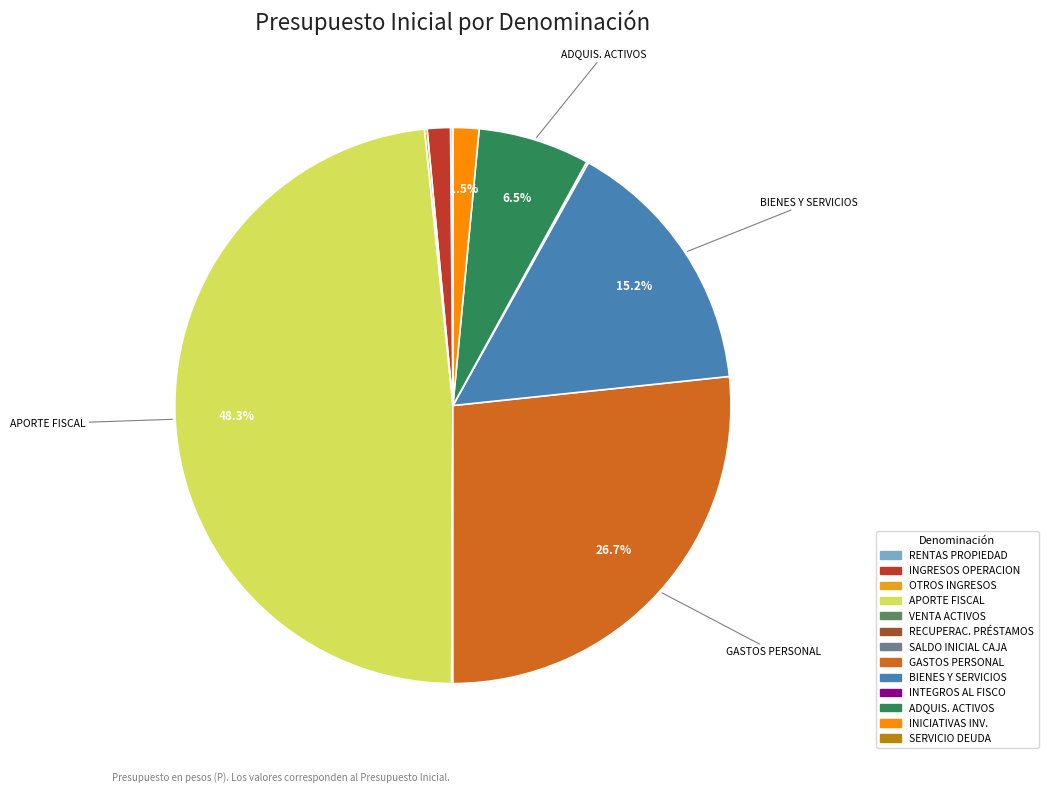

Does any single category account for the majority?

No